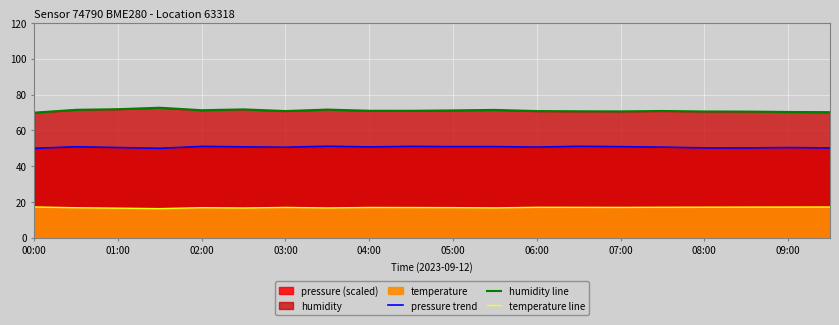

Rank the series by their average value, from lowest to highest.

temperature line, pressure trend, humidity line